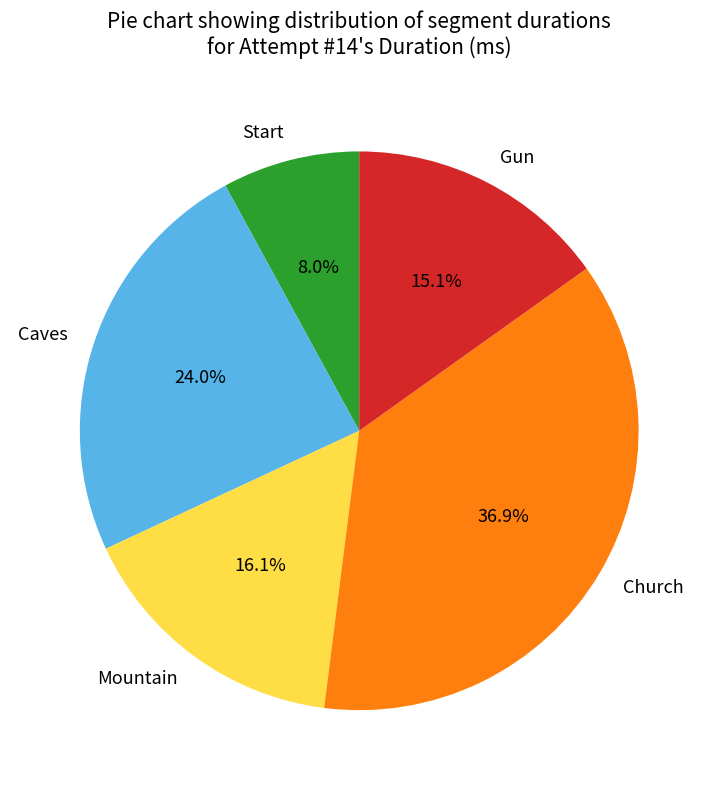

Is the sum of Caves and Church greater than half?

Yes